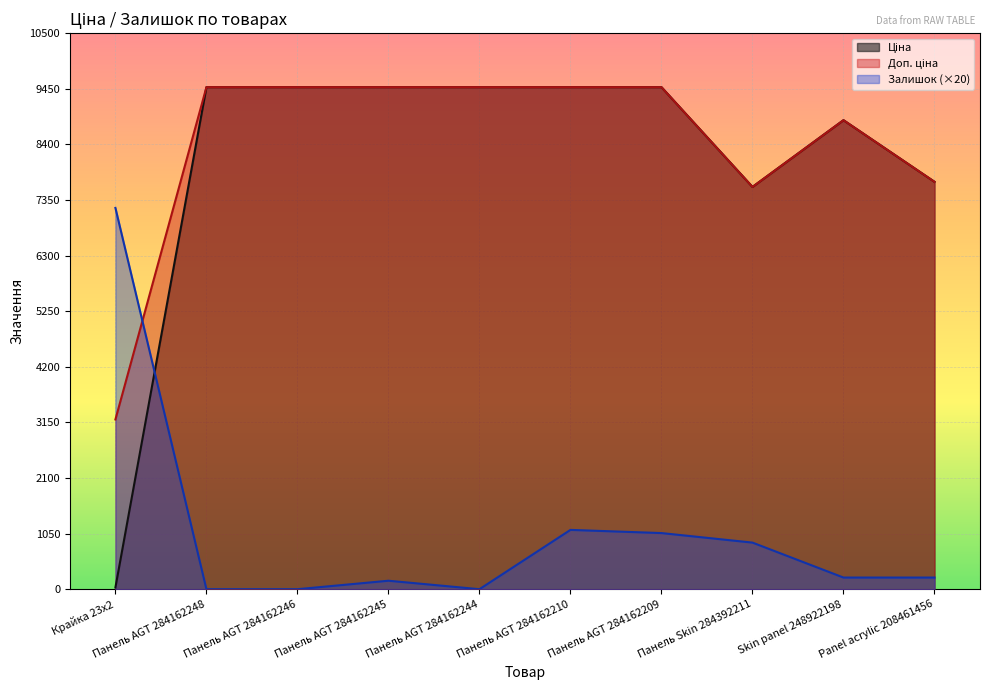

The value of Ціна at Панель AGT 284162210 is 9480.1. True or false?

True